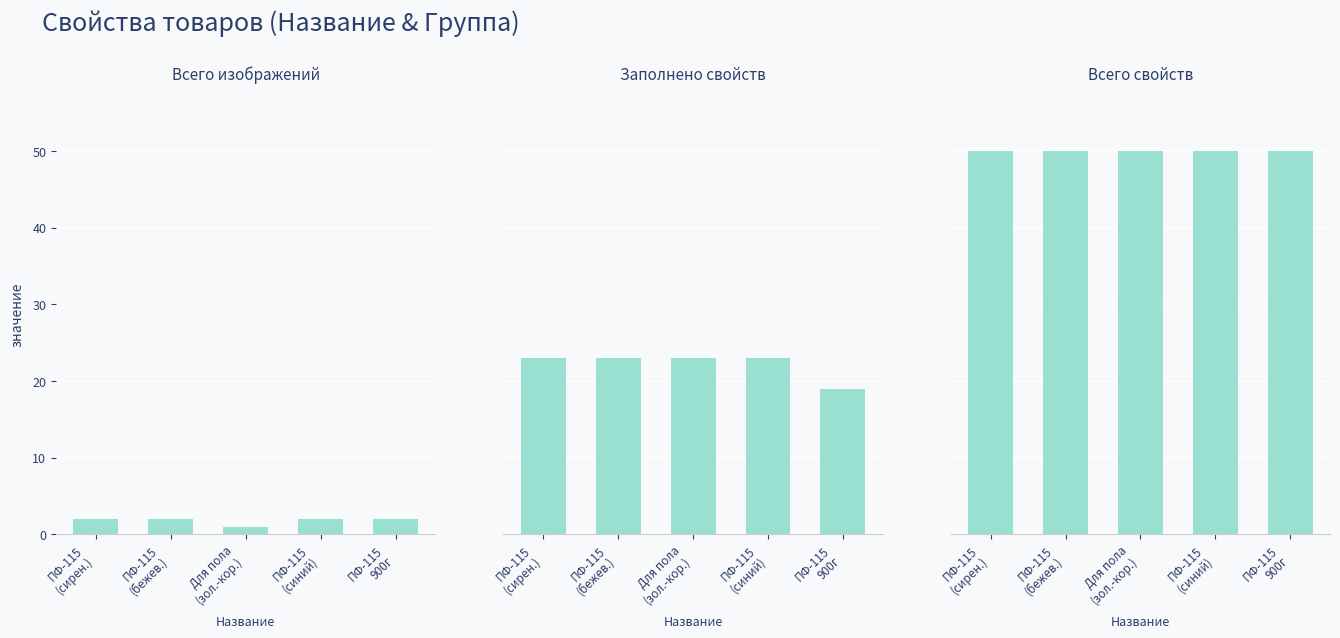

Reading left to right, extract all data points from this chart.

Всего изображений: ПФ-115
(сирен.)=2	ПФ-115
(бежев.)=2	Для пола
(зол.-кор.)=1	ПФ-115
(синий)=2	ПФ-115
900г=2
Заполнено свойств: ПФ-115
(сирен.)=23	ПФ-115
(бежев.)=23	Для пола
(зол.-кор.)=23	ПФ-115
(синий)=23	ПФ-115
900г=19
Всего свойств: ПФ-115
(сирен.)=50	ПФ-115
(бежев.)=50	Для пола
(зол.-кор.)=50	ПФ-115
(синий)=50	ПФ-115
900г=50